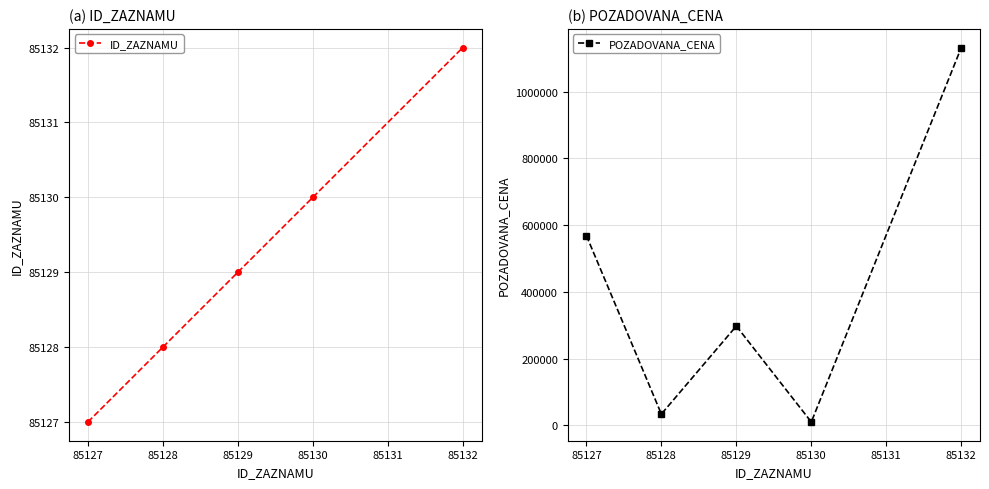

What is the lowest value of the ID_ZAZNAMU series?

85127